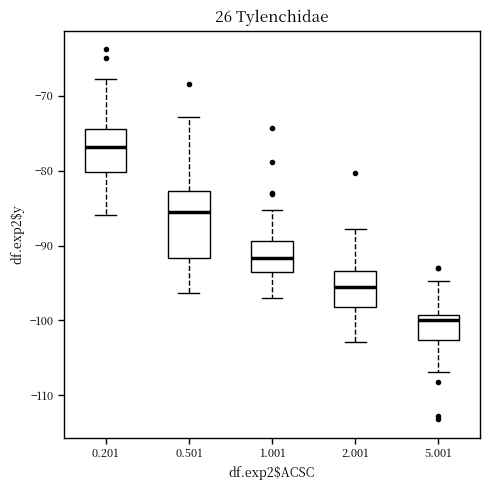

Which box is the tallest, from its lower edge to its upper edge?

0.501